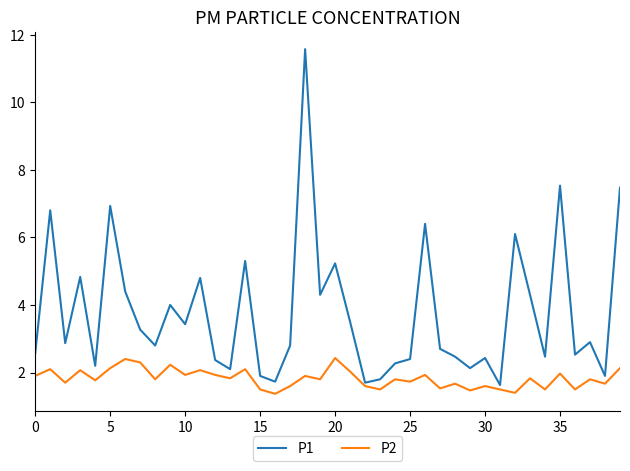

Which series has the largest total across all categories?

P1